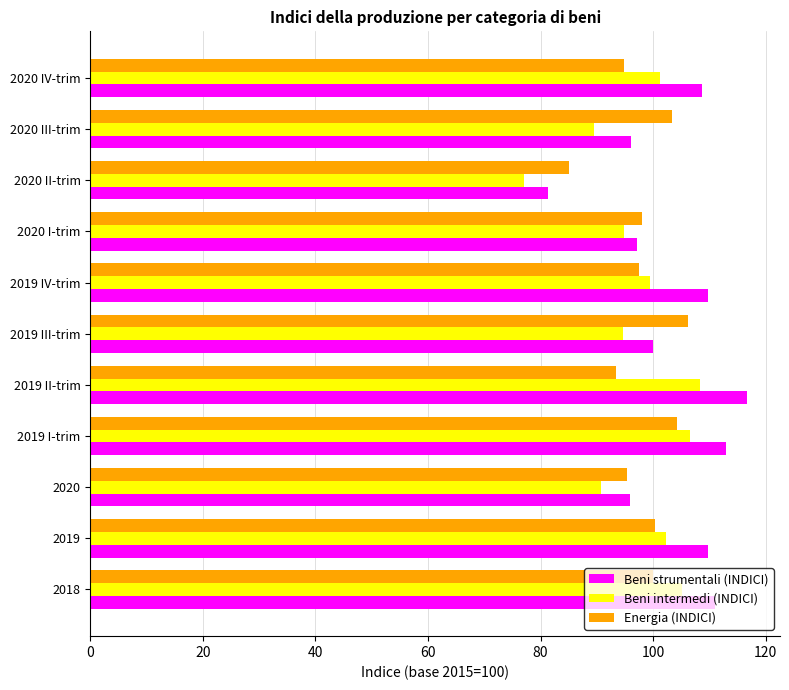

Which series has the widest spread of values?

Beni strumentali (INDICI)